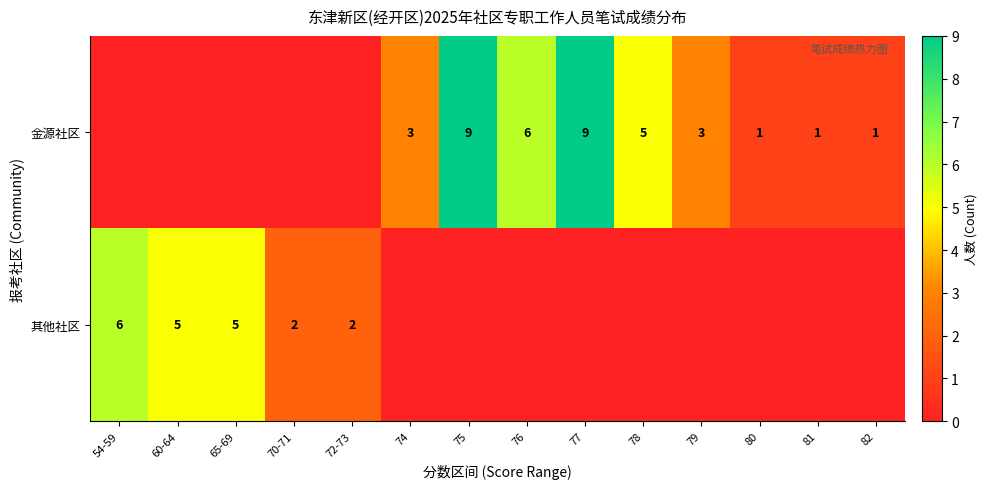

What is the difference between the highest and lowest values at 72-73?

2